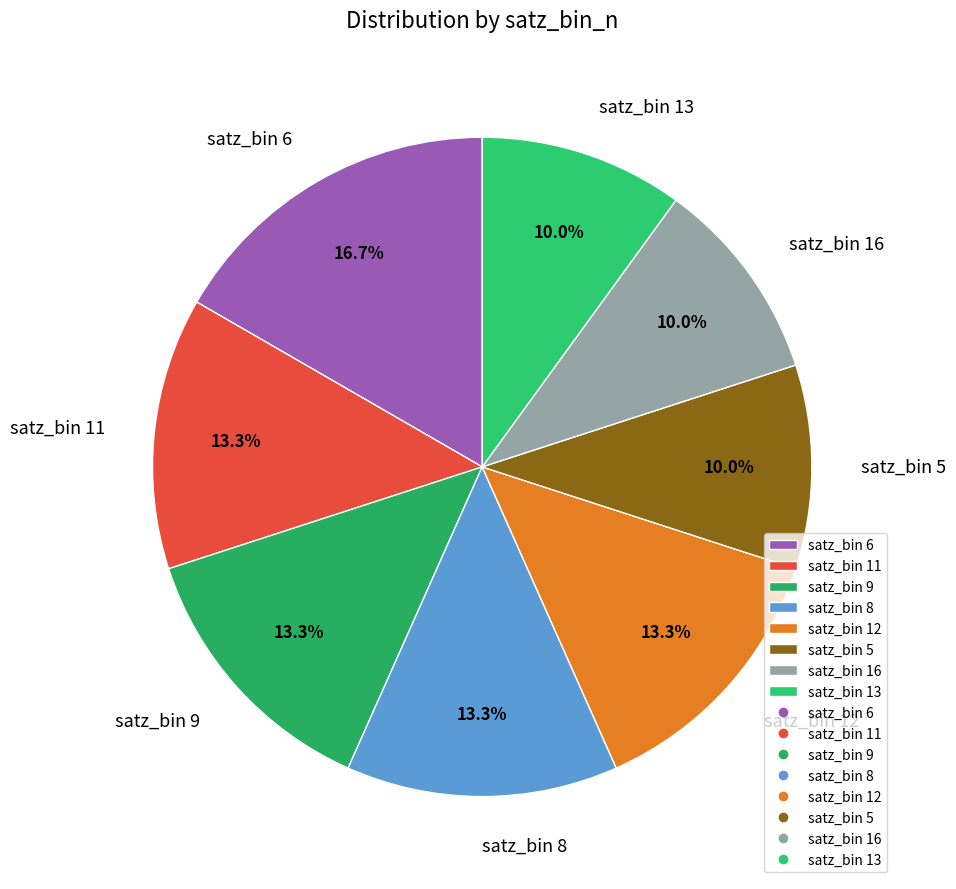

To the nearest percent, what is the average slice percentage?

12%